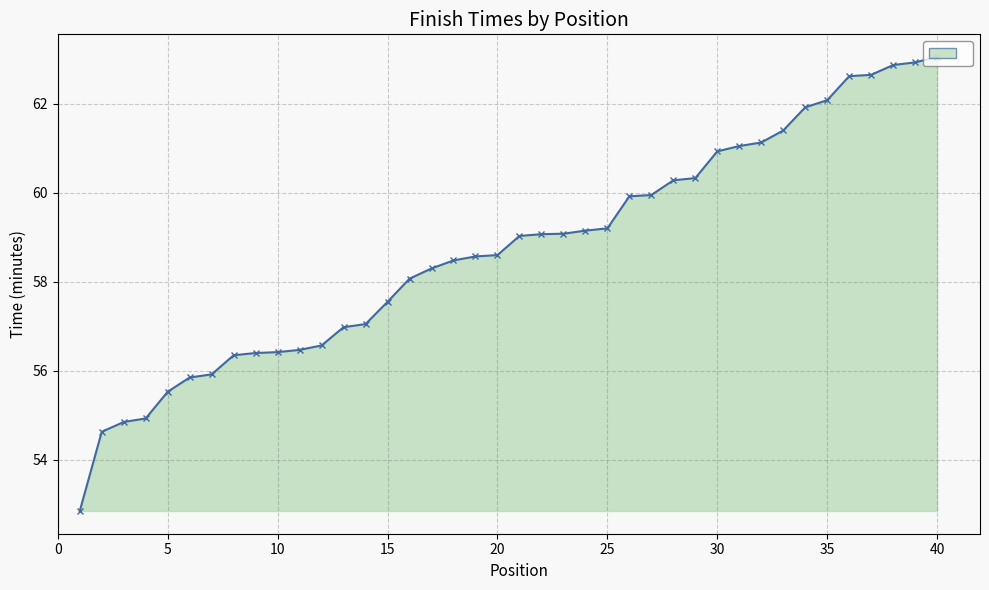

What is the sum of all values?

2349.0